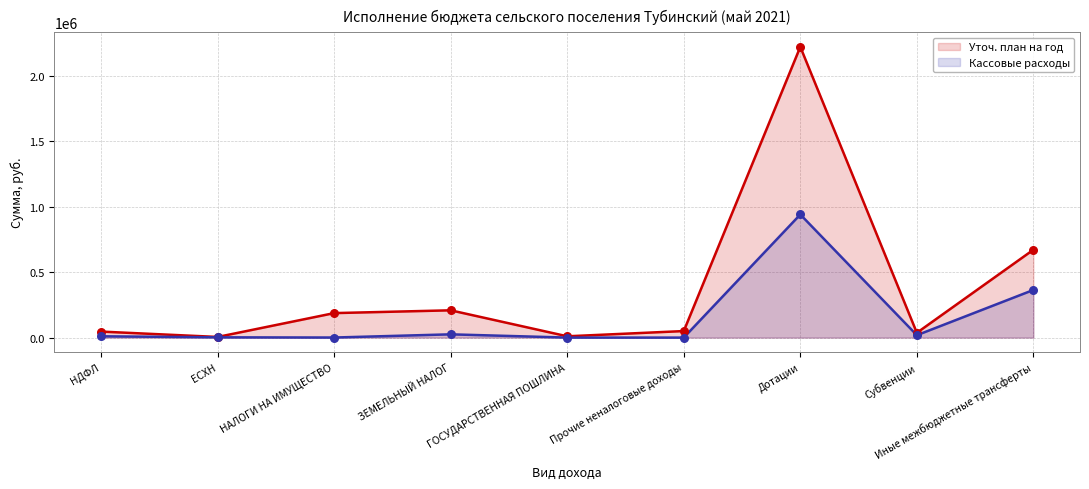

Which series reaches the minimum Y coordinate?

Кассовые расходы